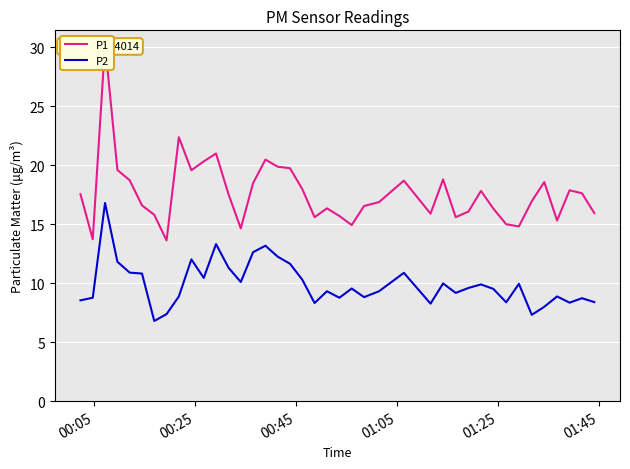

What is the highest value of the P2 series?

16.8